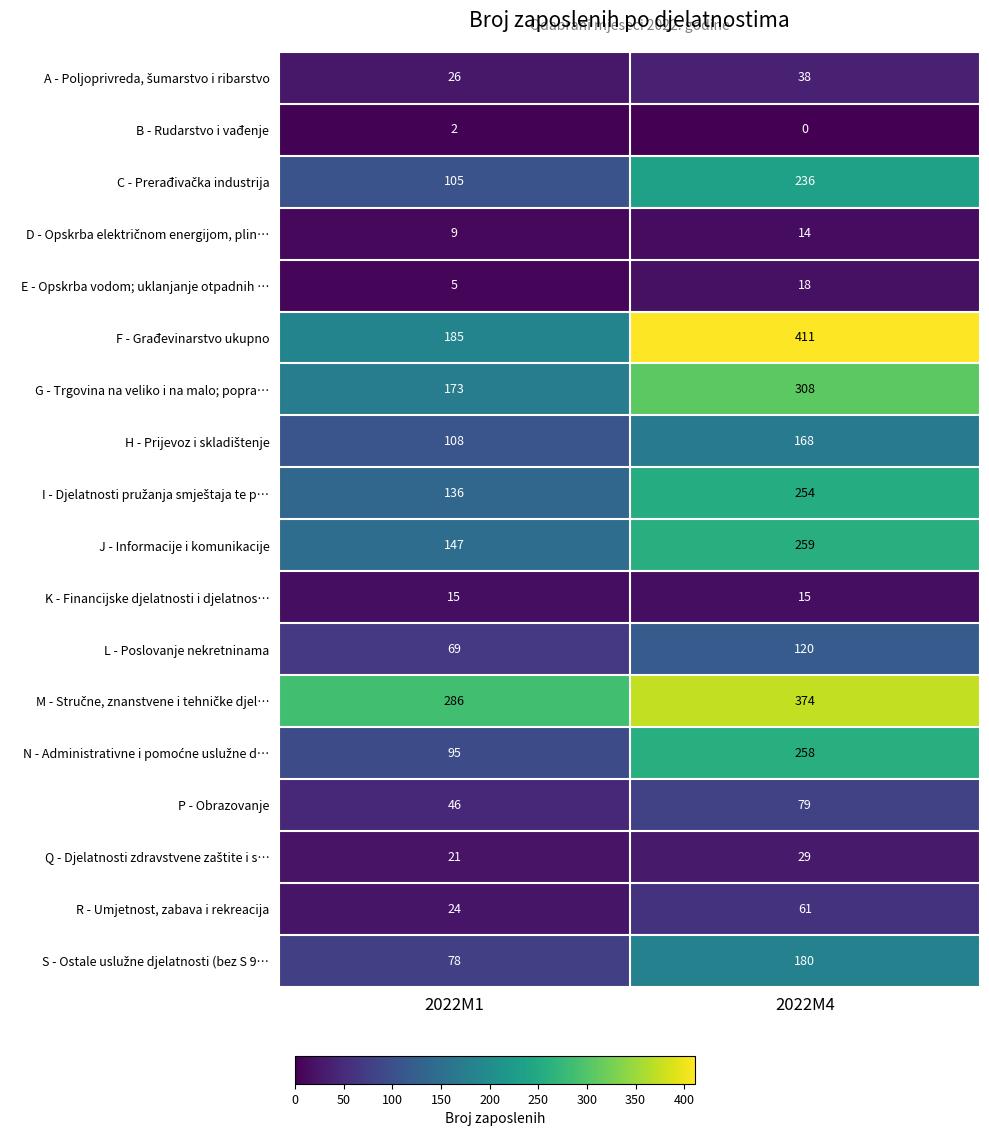

Which series has the widest spread of values?

F - Građevinarstvo ukupno